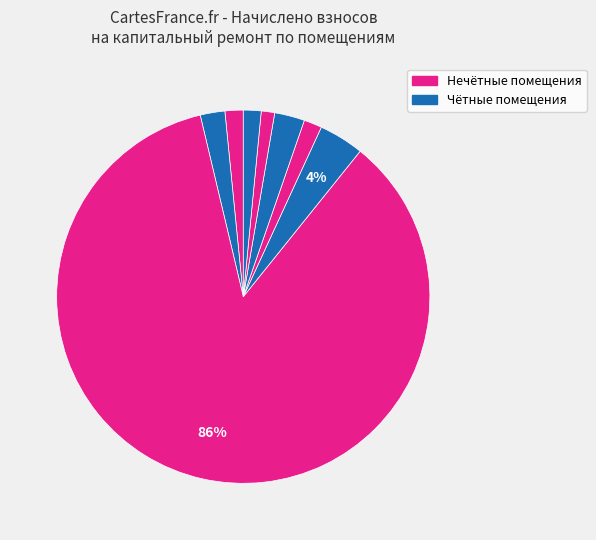

How many slices are in this pie chart?

8